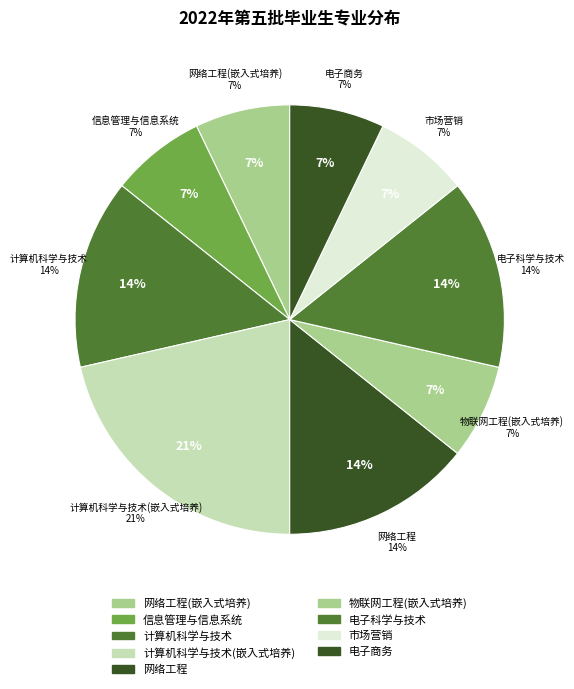

Is it true that 市场营销 is 7% of the pie?

True